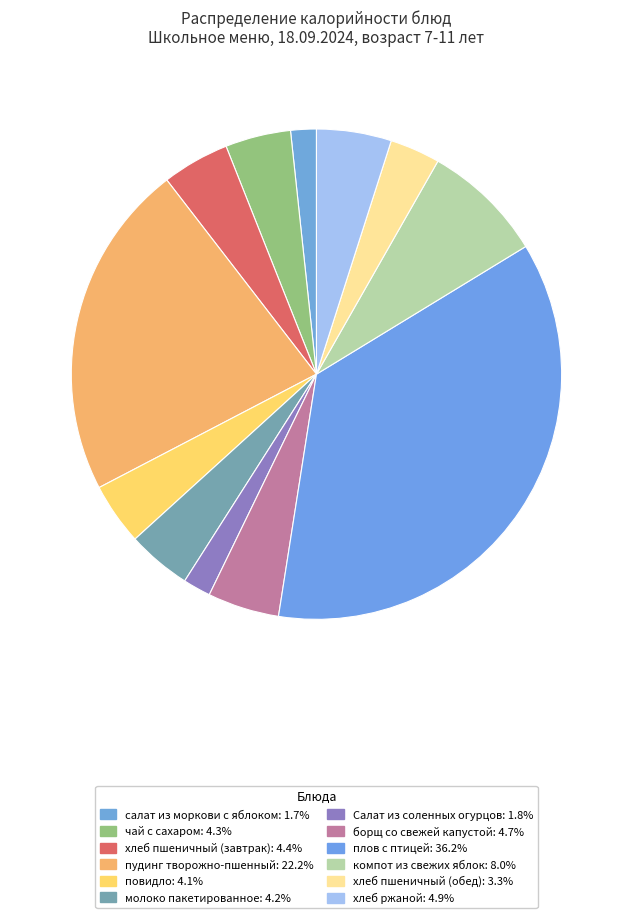

What percentage is the плов с птицей slice, to the nearest percent?

36%